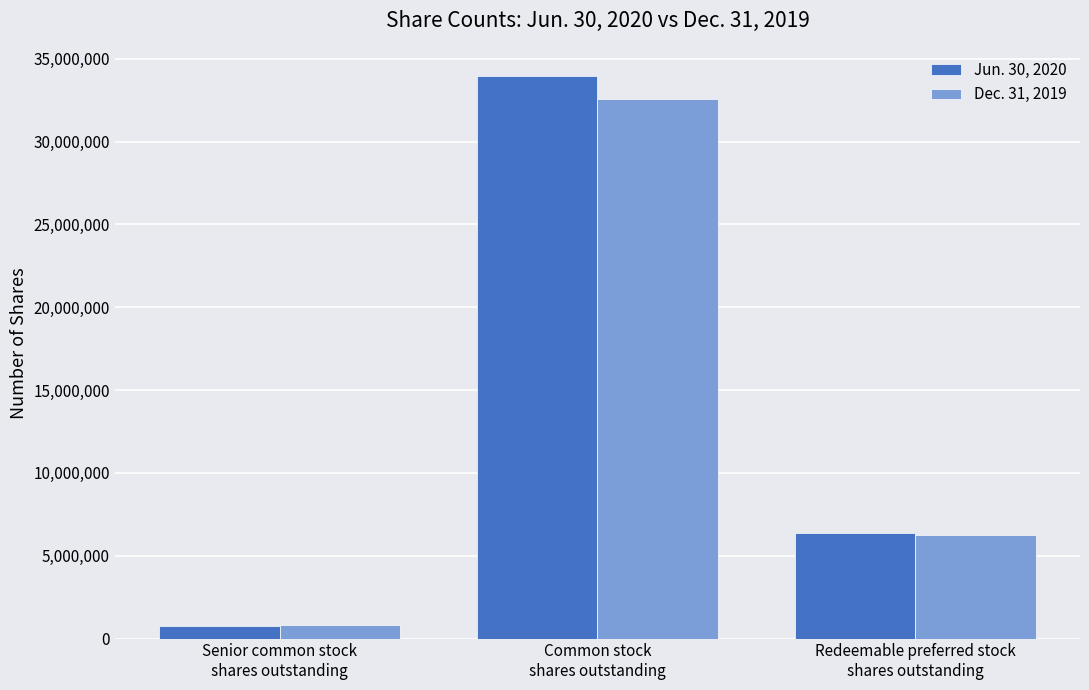

Where does the Dec. 31, 2019 series first go above 6269555?

Common stock
shares outstanding